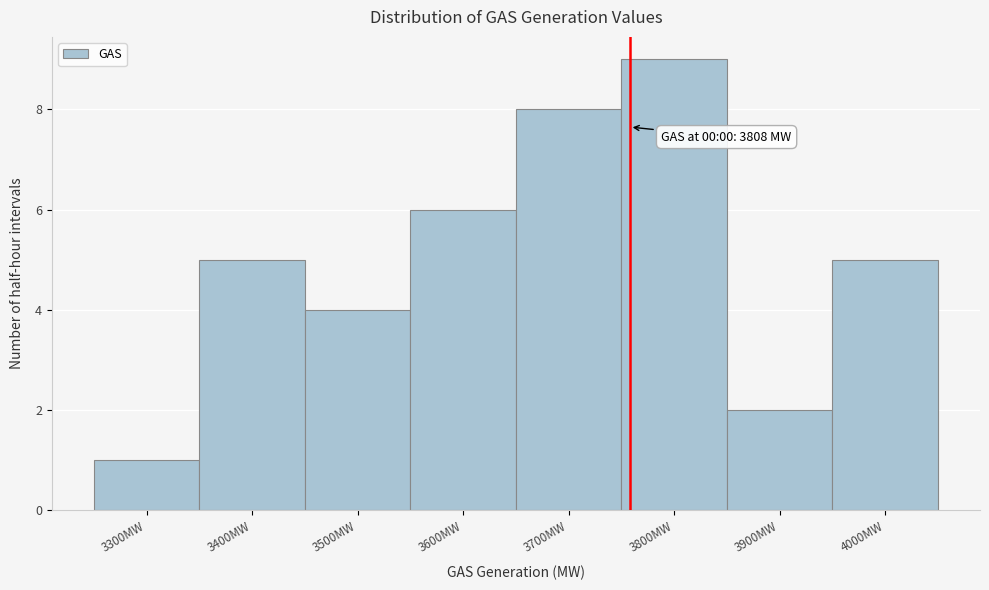

Reading left to right, list all the values displayed in this chart.

3300MW=1	3400MW=5	3500MW=4	3600MW=6	3700MW=8	3800MW=9	3900MW=2	4000MW=5